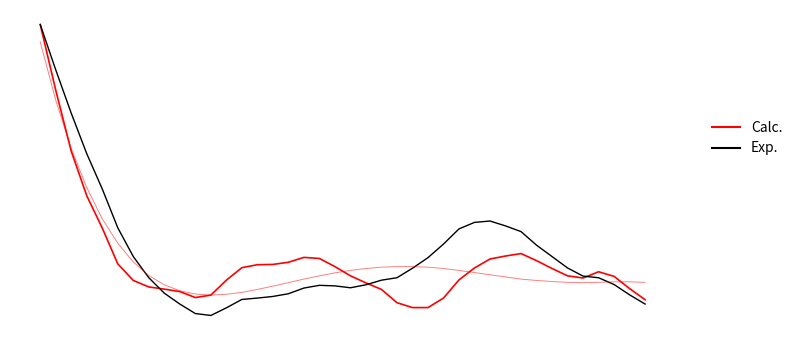

Rank the series by their maximum value, from highest to lowest.

Calc., Exp.